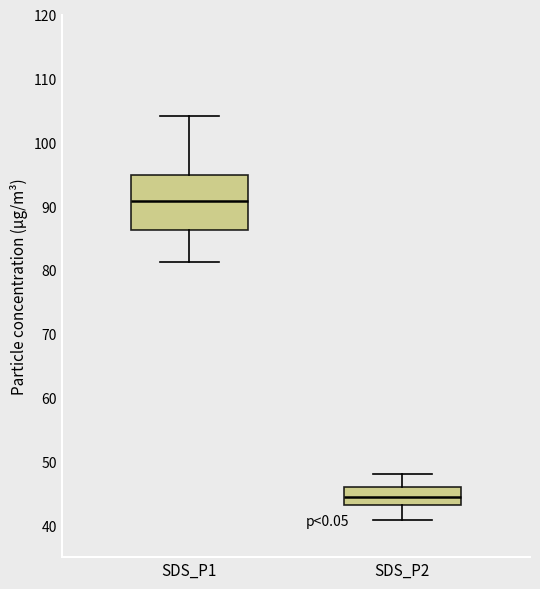

Where does the lower whisker of the box for SDS_P2 end on the y-axis? The values are not printed on the chart, so give them approximately, as read against the axis.

41